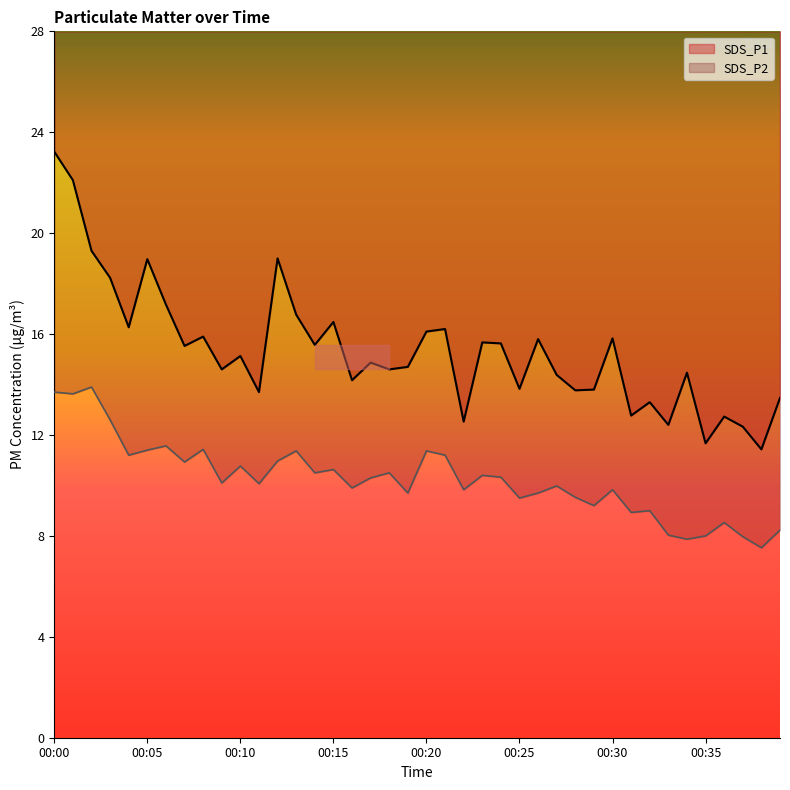

At how many categories does at least one series exceed 18?

6